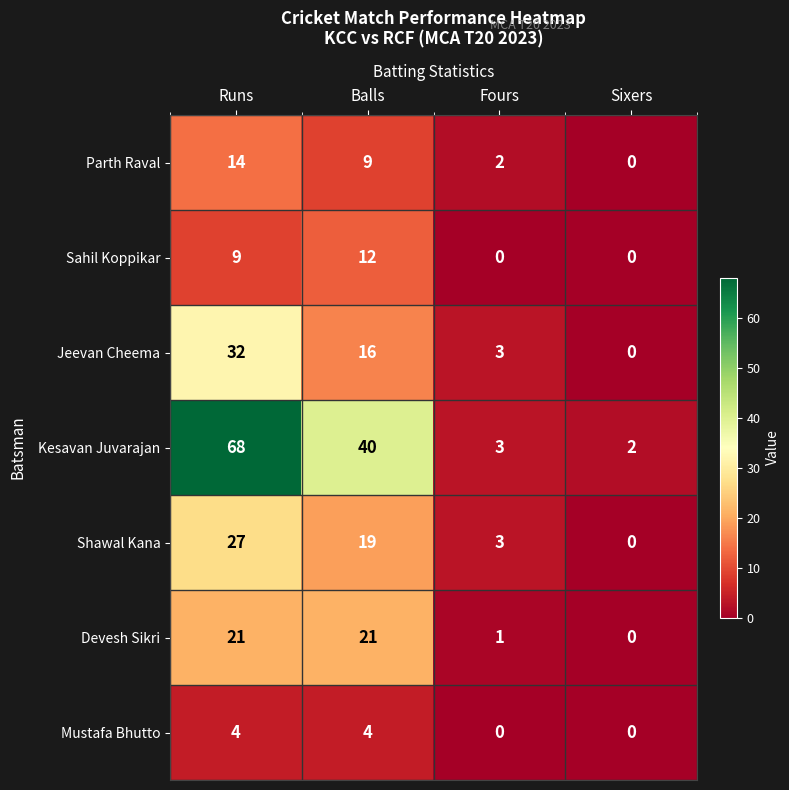

What is the difference between the second highest and second lowest values in the Jeevan Cheema series?

13